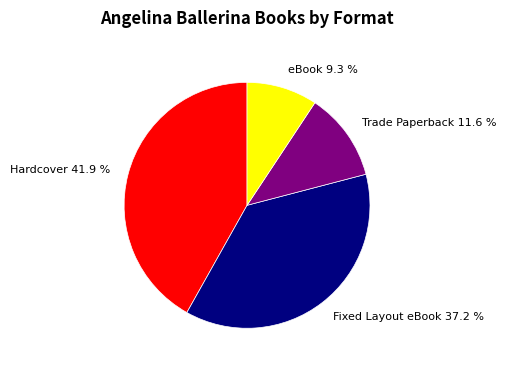

What is the largest slice in the pie chart?

Hardcover